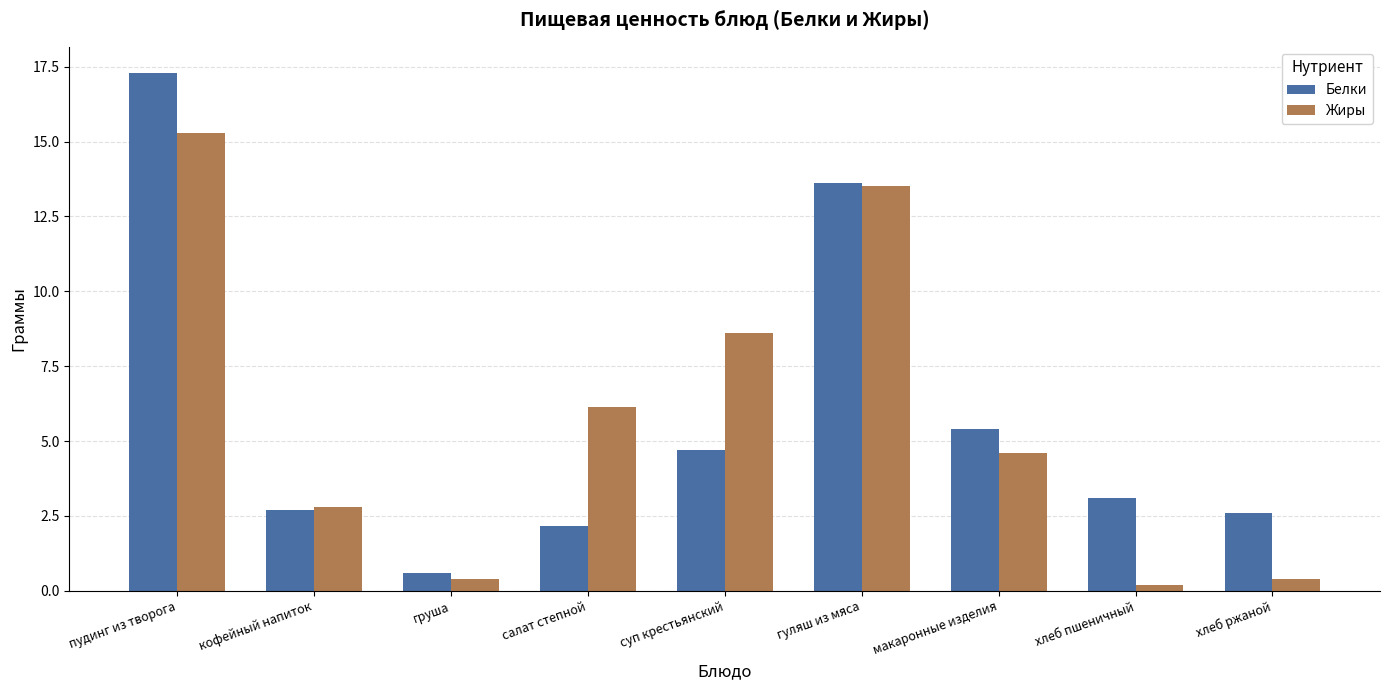

What value does the Жиры series have at хлеб пшеничный?

0.2